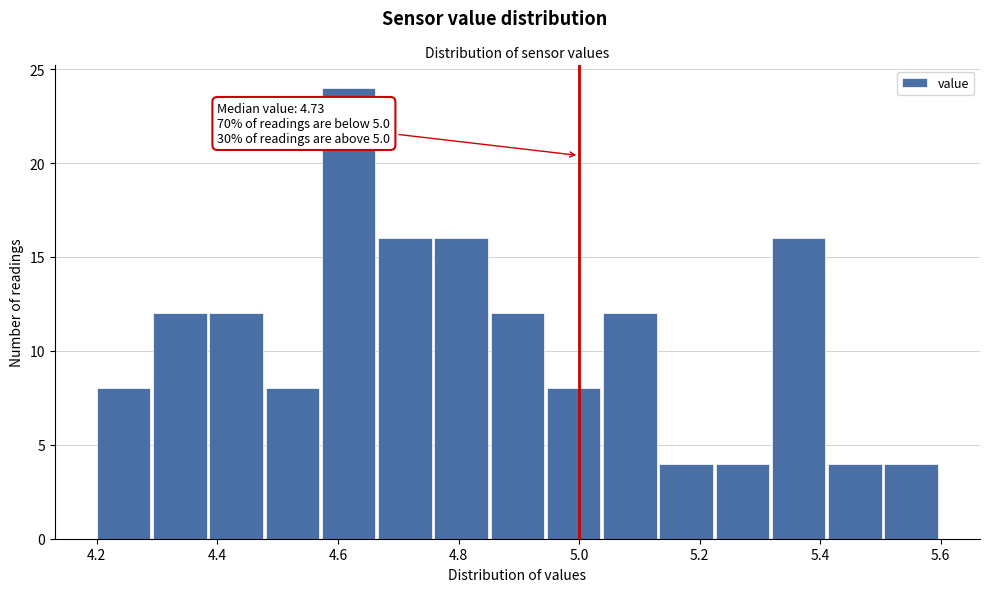

Which range on the x-axis has the tallest bar?

4.58 to 4.66